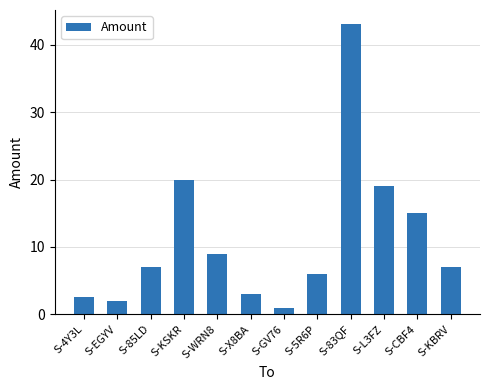

Reading right to left, list all the values displayed in this chart.

S-KBRV=7.0	S-CBF4=15.0	S-L3FZ=19.0	S-83QF=43.0	S-5R6P=6.0	S-GV76=1.0	S-X8BA=3.0	S-WRN8=9.0	S-KSKR=20.0	S-85LD=7.0	S-EGYV=2.0	S-4Y3L=2.5